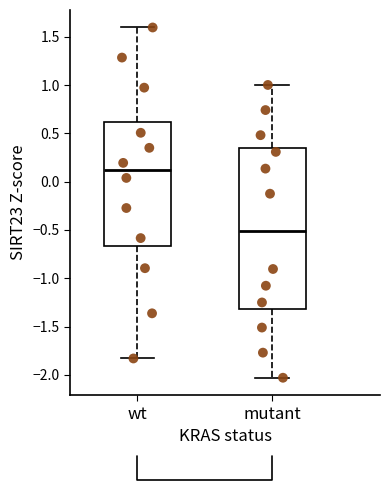

Comparing the boxes themselves (not the whiskers), which one is the tallest?

mutant